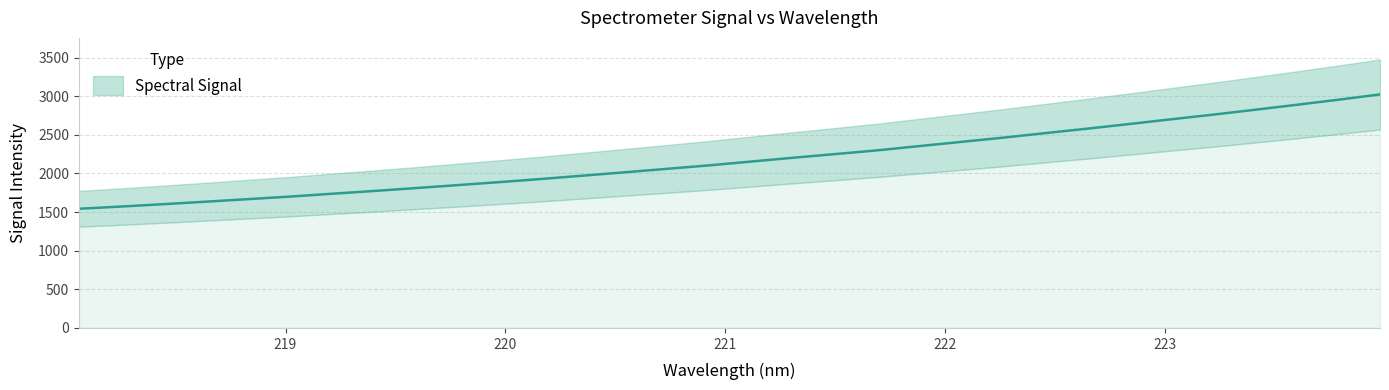

What is the minimum value shown in the chart?

1543.4